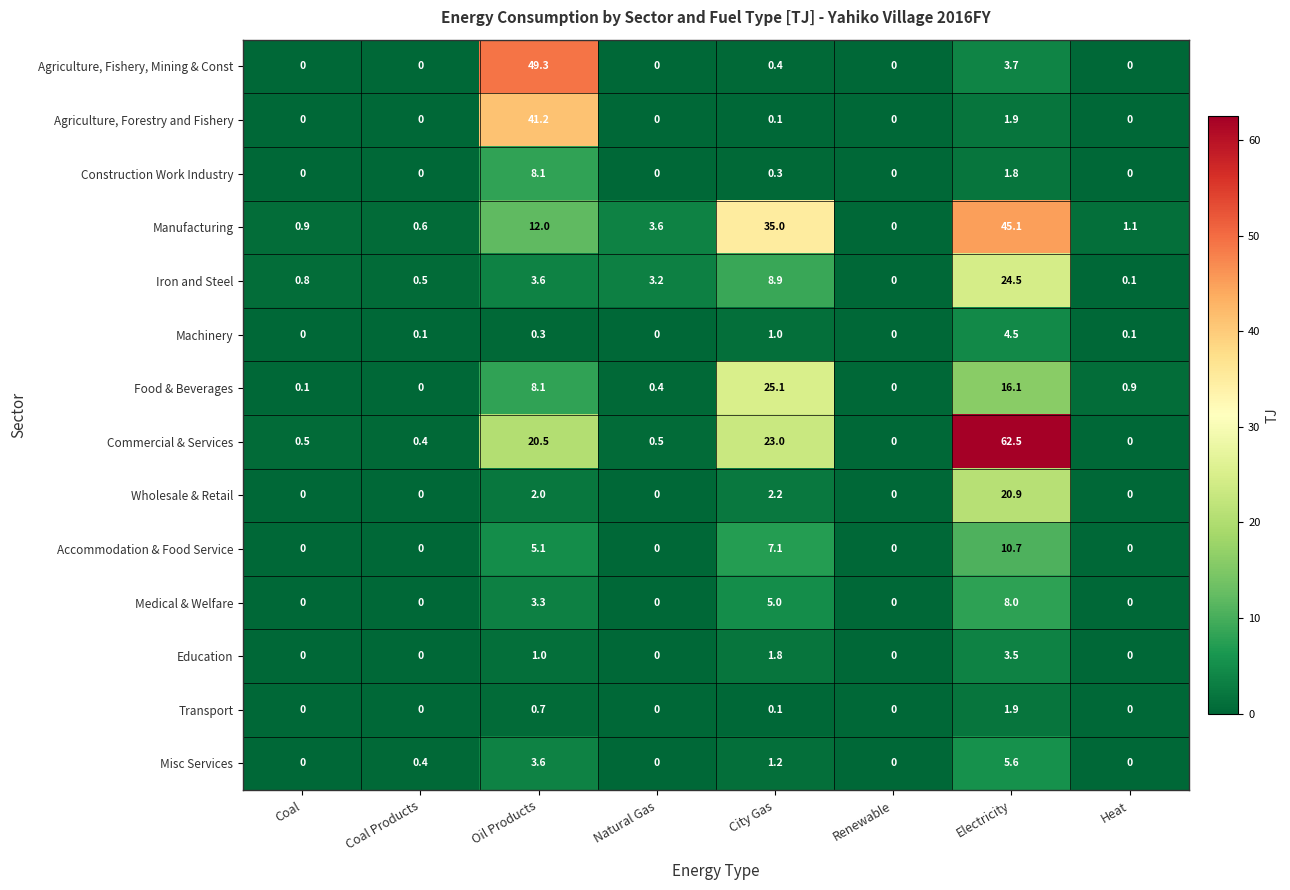

Rank the series by their maximum value, from lowest to highest.

Transport, Education, Machinery, Misc Services, Medical & Welfare, Construction Work Industry, Accommodation & Food Service, Wholesale & Retail, Iron and Steel, Food & Beverages, Agriculture, Forestry and Fishery, Manufacturing, Agriculture, Fishery, Mining & Const, Commercial & Services